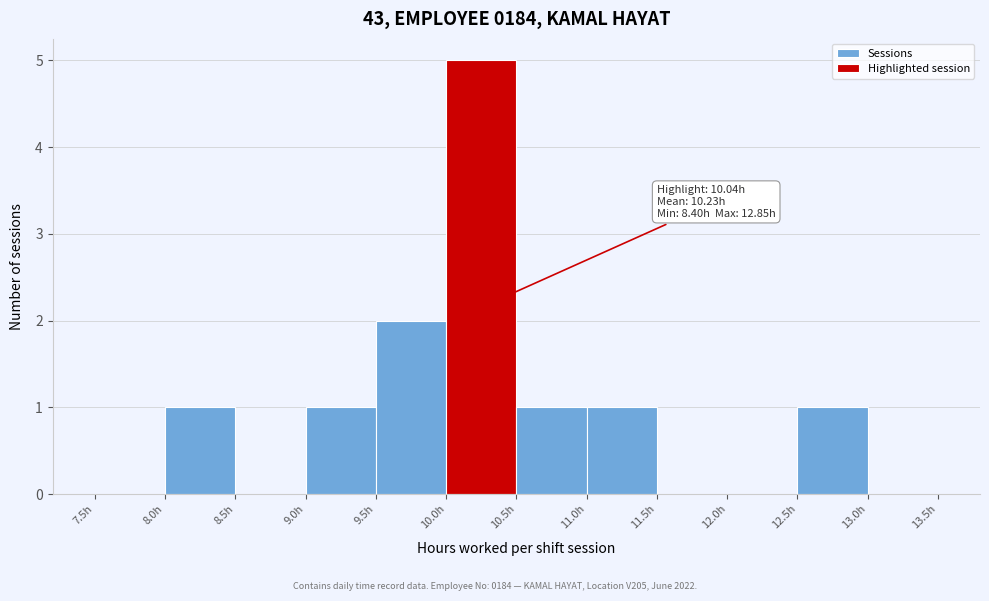

Which range on the x-axis has the tallest bar?

10.0 to 10.5